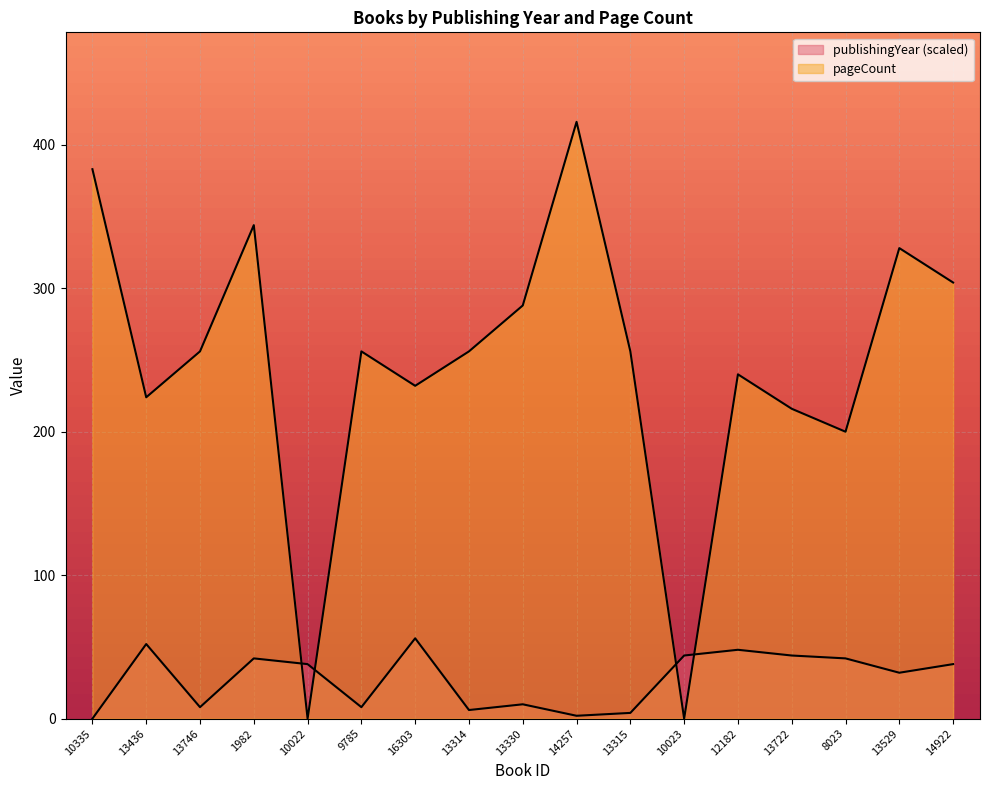

Reading left to right, what are all the values shown in this chart?

publishingYear: 0	52	8	42	38	8	56	6	10	2	4	44	48	44	42	32	38
pageCount: 383	224	256	344	0	256	232	256	288	416	256	0	240	216	200	328	304